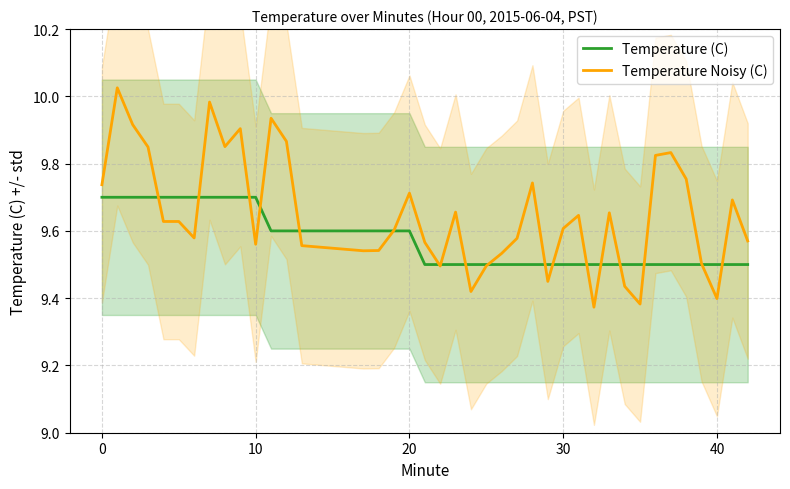

What is the sum of all Temperature (C) values?

382.9